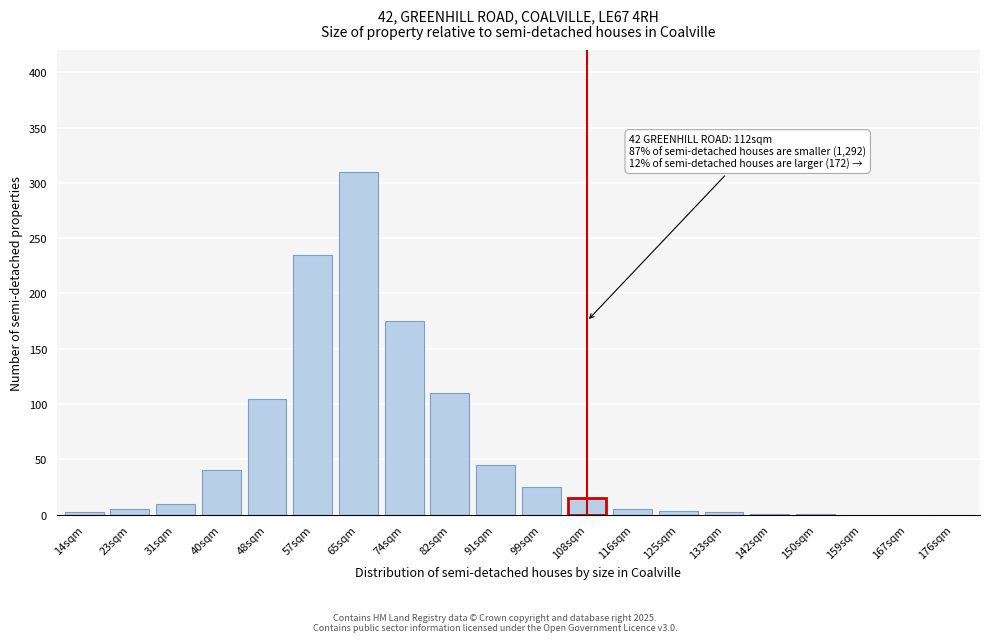

What is the change in value from 108sqm to 159sqm?

-15